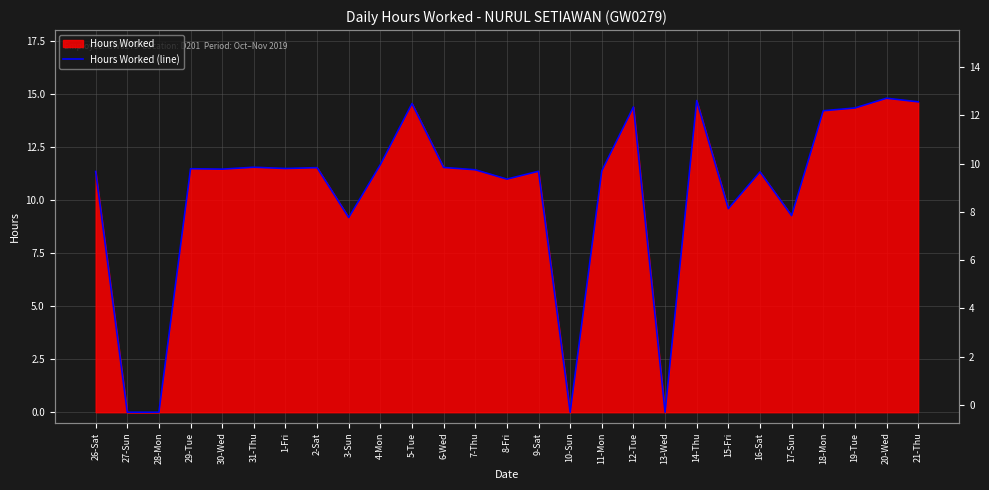

What is the label of the 19th point from the right?

3-Sun